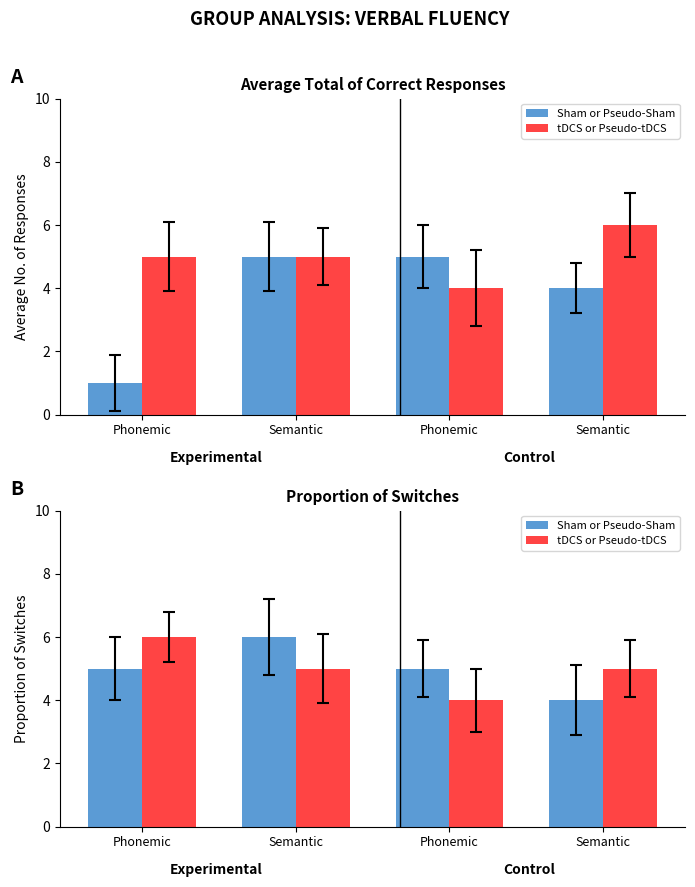

How many bars are there in each group?

2